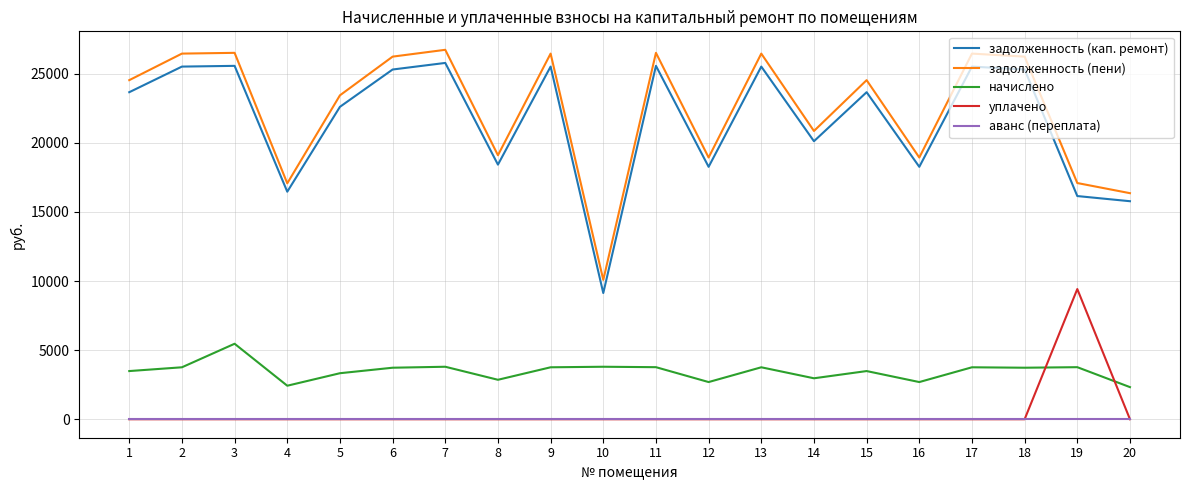

The value of аванс (переплата) at 6 is 0.0. True or false?

True